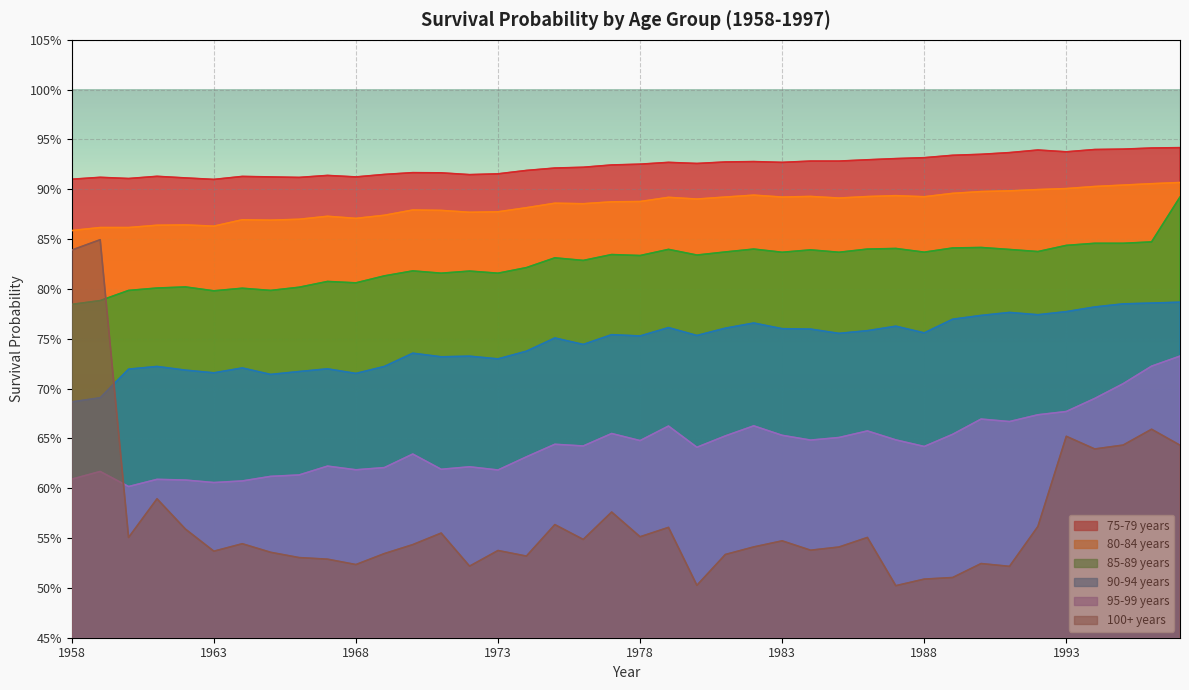

At how many categories does at least one series exceed 0?

40